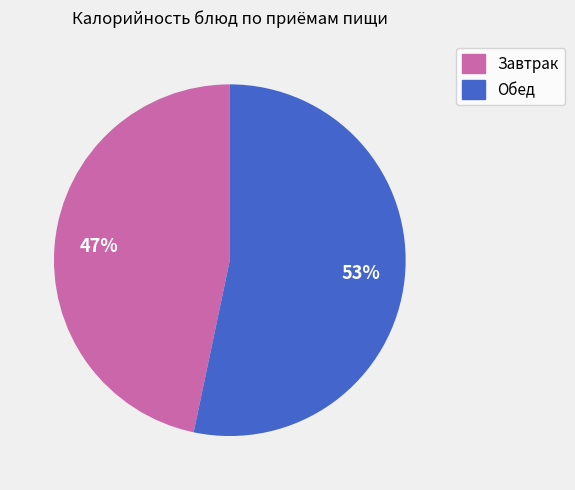

Which slice represents more than half of the pie?

Обед